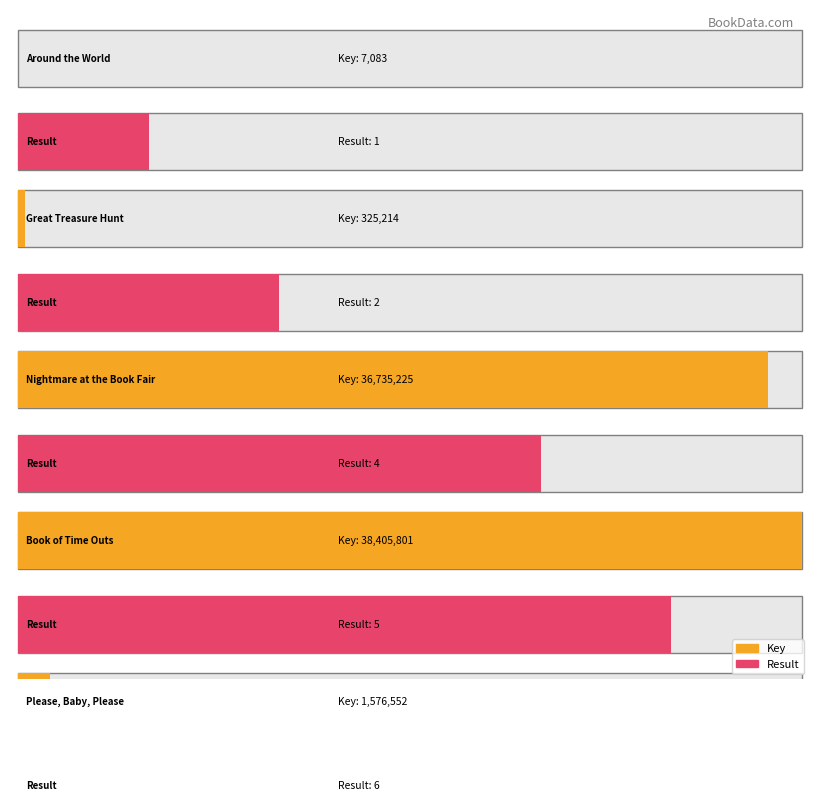

How many values in the Key series are below 1576552?

2